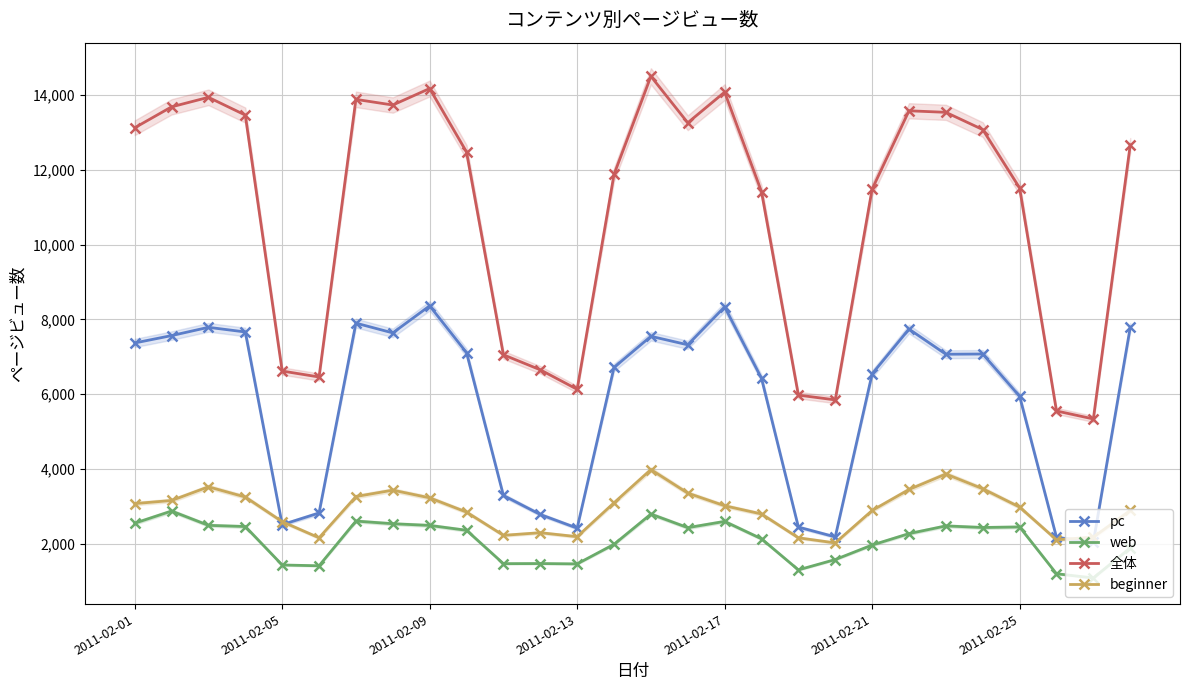

Which series has the largest total across all categories?

全体